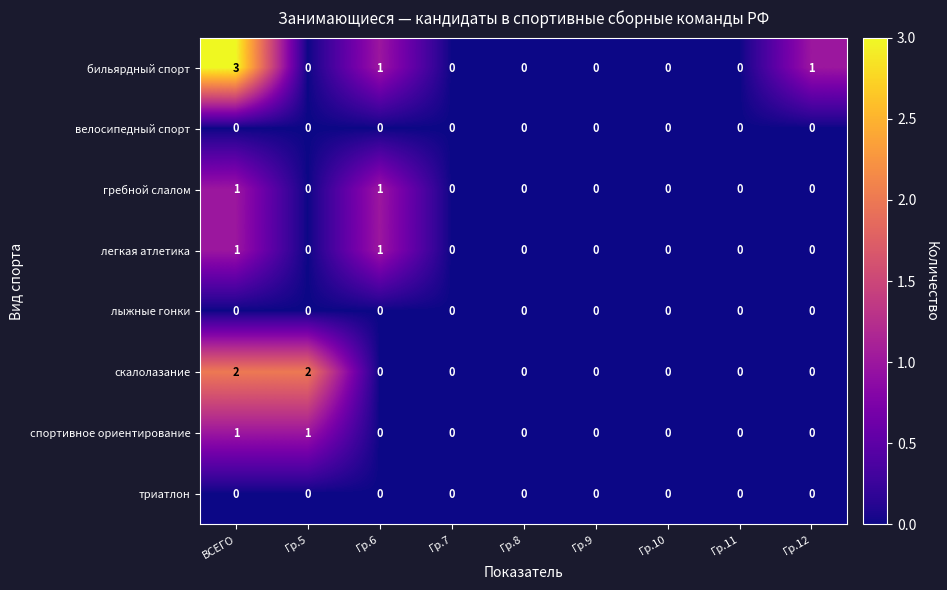

At which label does бильярдный спорт reach its peak?

ВСЕГО